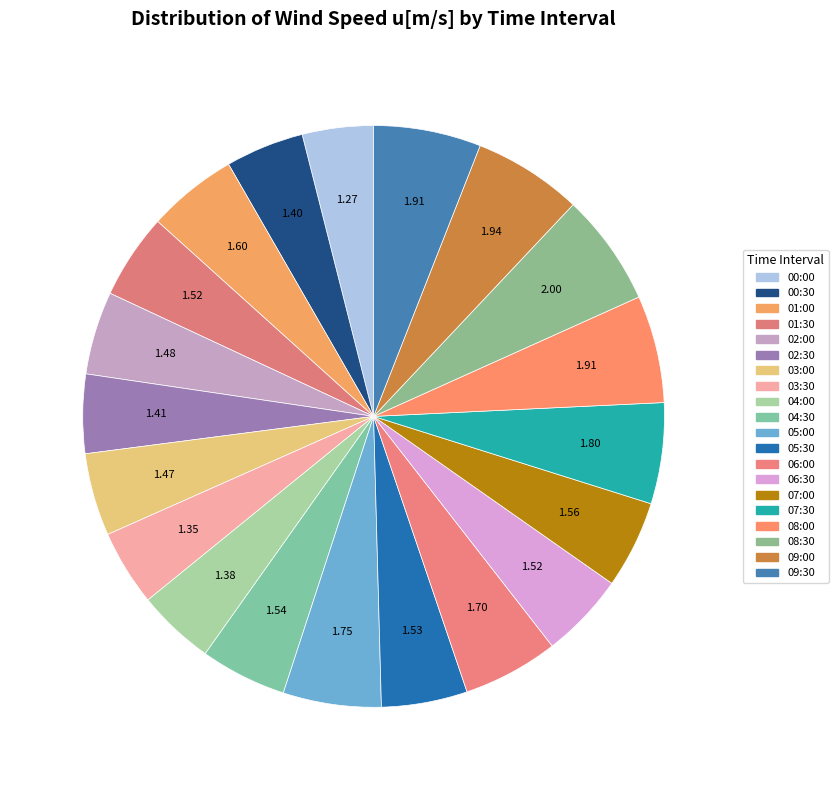

How many segments does this pie chart have?

20